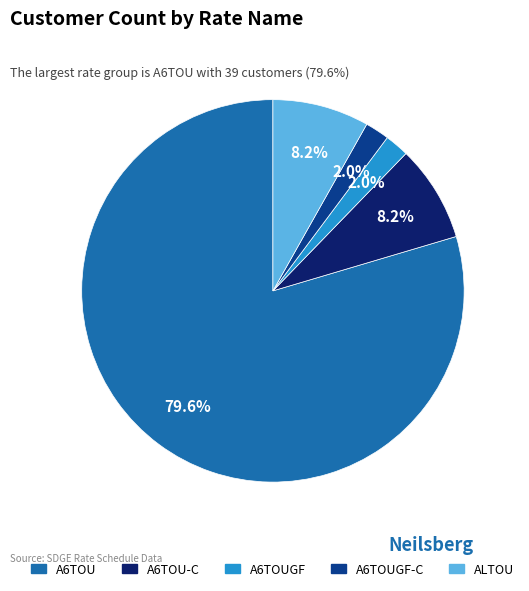

To the nearest percent, what is the average slice percentage?

20%